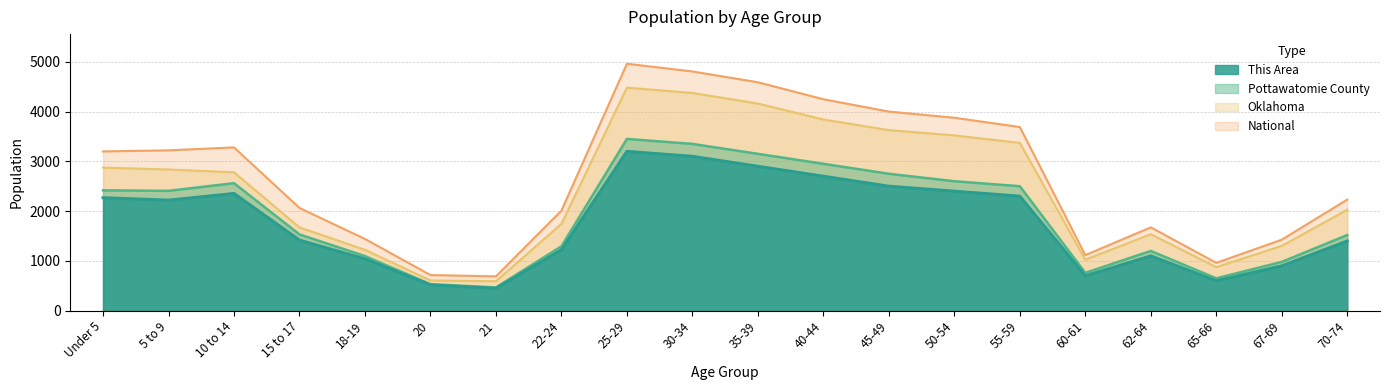

Reading left to right, what are all the values shown in this chart?

This Area: 2269.0	2220.0	2354.0	1417.0	1040.0	518.0	449.0	1221.0	3200.0	3100.0	2900.0	2700.0	2500.0	2400.0	2300.0	700.0	1100.0	600.0	900.0	1400.0
Pottawatomie County: 2417.0	2407.0	2561.0	1532.0	1097.0	533.0	467.0	1293.0	3450.0	3350.0	3150.0	2950.0	2750.0	2600.0	2500.0	760.0	1200.0	650.0	980.0	1520.0
Oklahoma: 2873.6	2835.6	2778.9	1671.6	1222.2	607.6	591.5	1743.5	4480.0	4373.3	4160.0	3840.0	3626.7	3520.0	3370.7	1024.0	1536.0	874.7	1301.3	2026.7
National: 3199.0	3220.8	3279.8	2063.4	1440.7	715.6	689.2	2009.6	4960.0	4805.0	4588.0	4247.0	3999.0	3875.0	3689.0	1116.0	1674.0	961.0	1426.0	2232.0